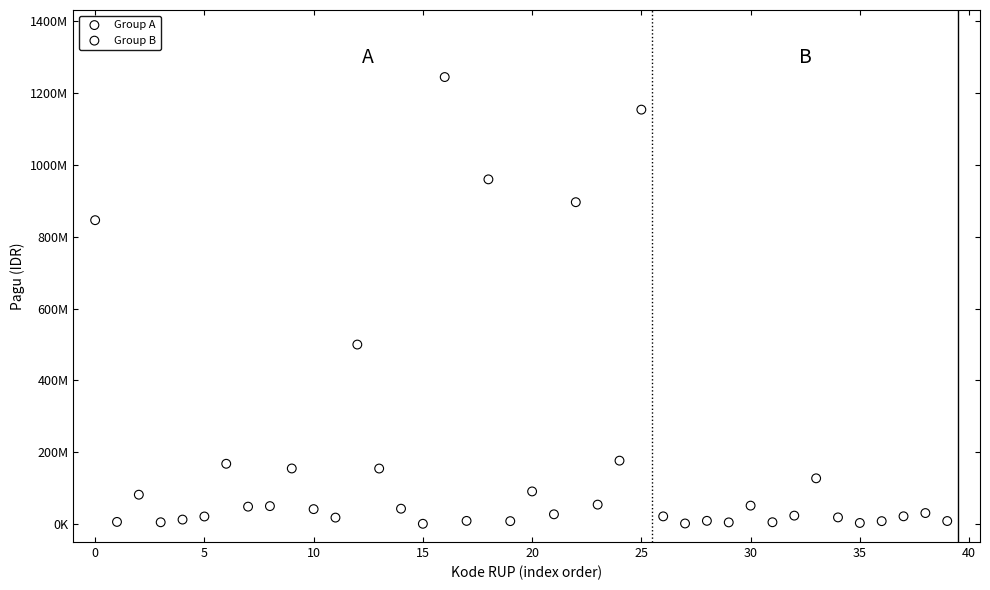

Which series contains the highest Y value?

Group A